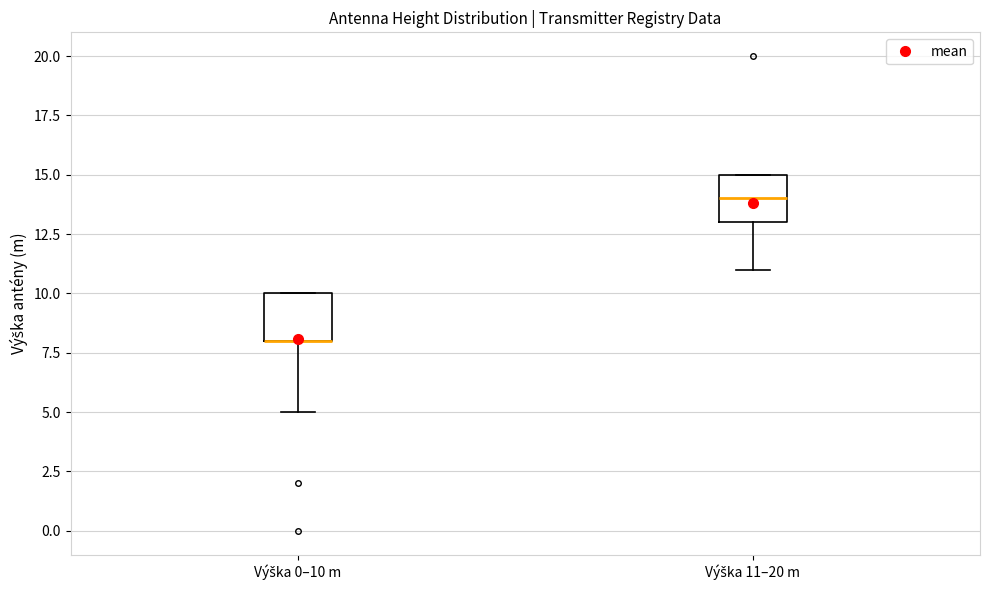

Reading left to right, read every box against the y-axis: the position of its median line, the range the box covers, and the ends of its whiskers. The values are not printed on the chart, so give them approximately, as read against the axis.

Výška 0–10 m: median 8 (drawn on the box's lower edge), box 8 to 10, whiskers 5 to 10
Výška 11–20 m: median 14, box 13 to 15, whiskers 11 to 15